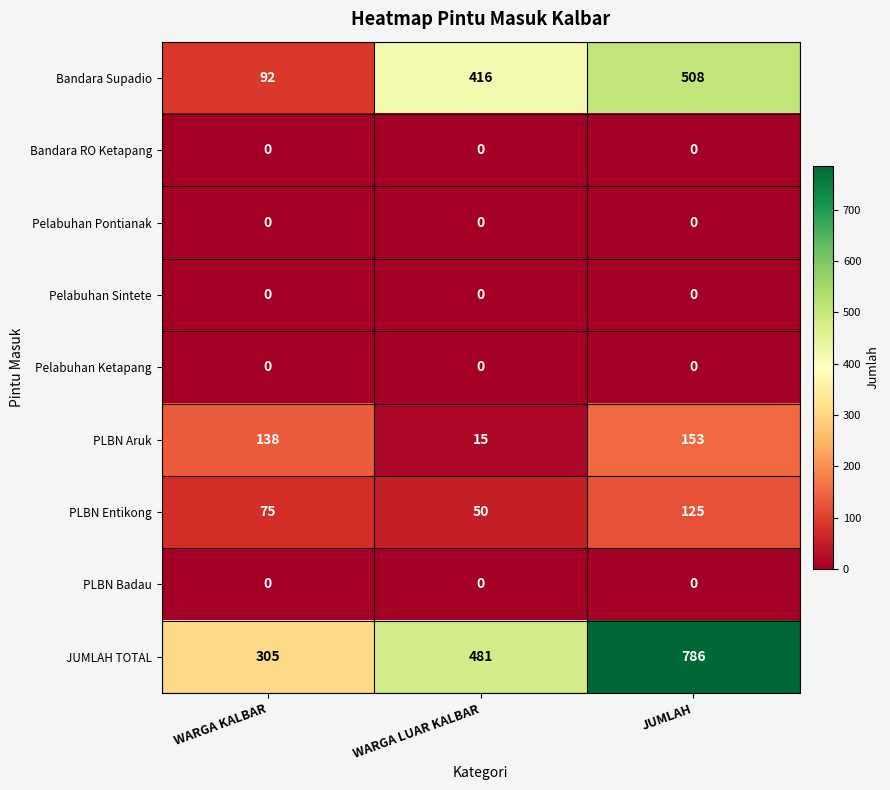

How many series are shown in this chart?

9